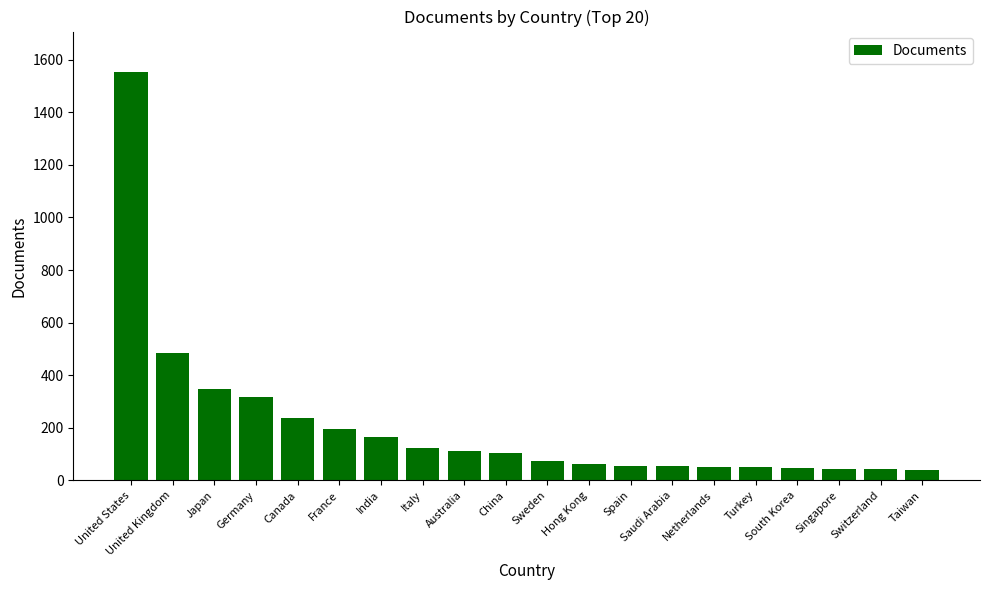

How many distinct data groups are displayed?

1